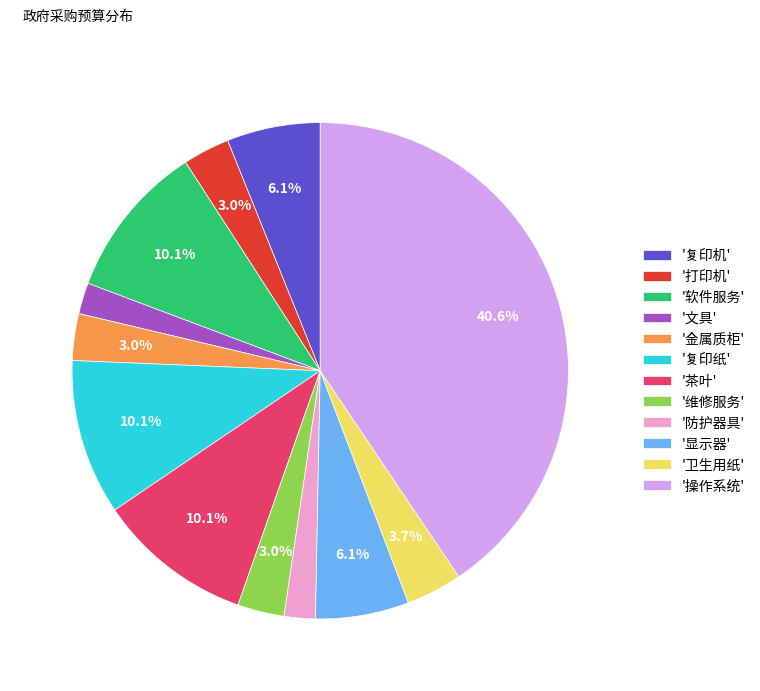

To the nearest percent, what is the difference between the largest and smallest slice percentages?

39%